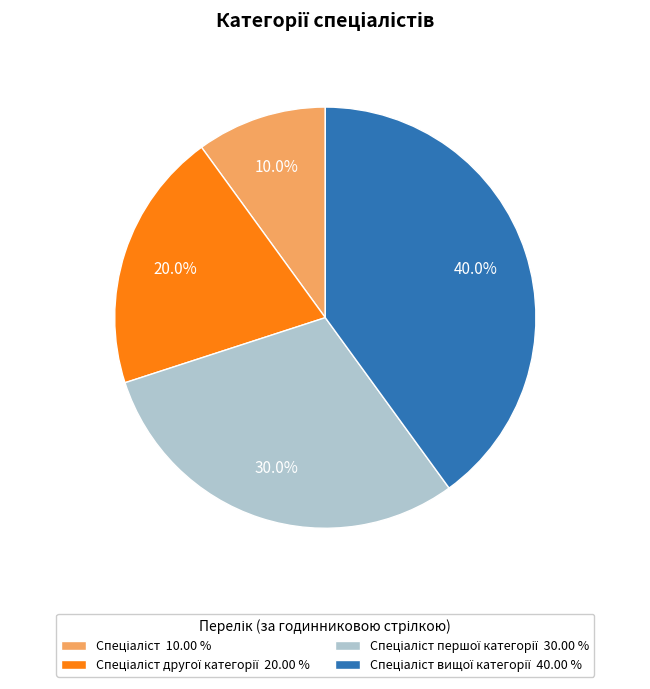

Does any single category account for the majority?

No